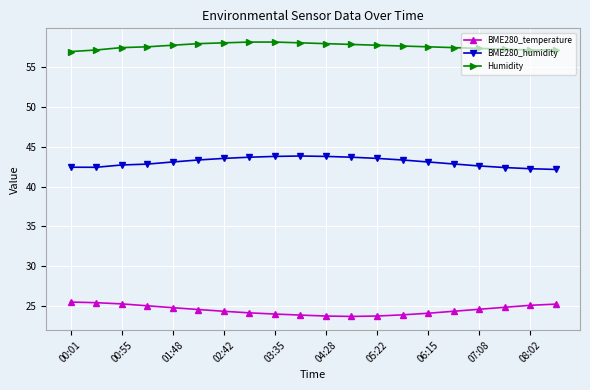

True or false: BME280_humidity and Humidity cross at least once.

False